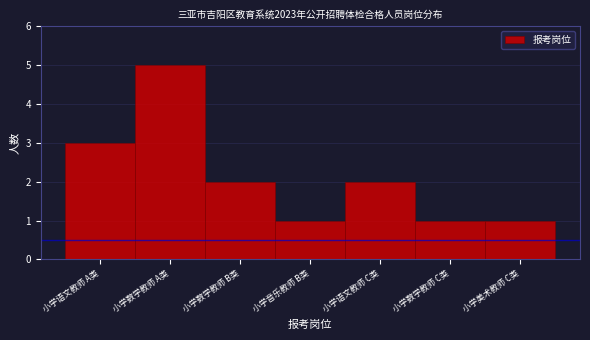

Reading left to right, list all the values displayed in this chart.

小学语文教师 A类=3	小学数学教师 A类=5	小学数学教师 B类=2	小学音乐教师 B类=1	小学语文教师 C类=2	小学数学教师 C类=1	小学美术教师 C类=1